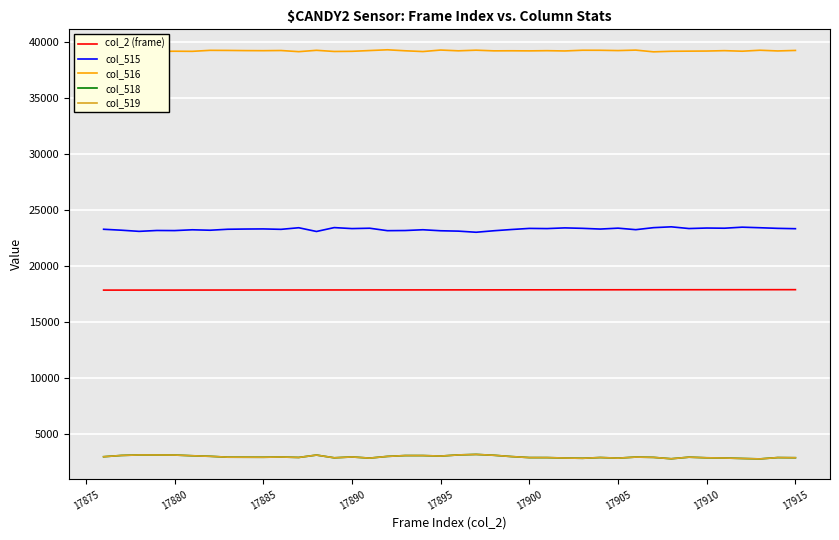

What are all the series names shown in the legend?

col_2 (frame), col_515, col_516, col_518, col_519